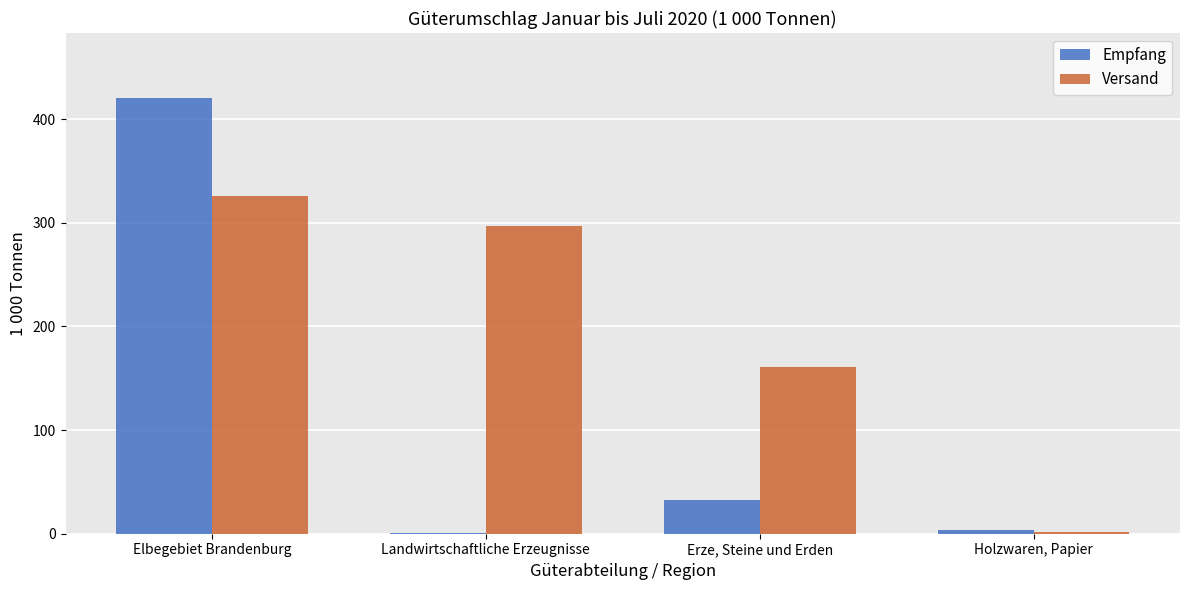

Is the value of Versand at Elbegebiet Brandenburg greater than the value of Empfang at Holzwaren, Papier?

Yes